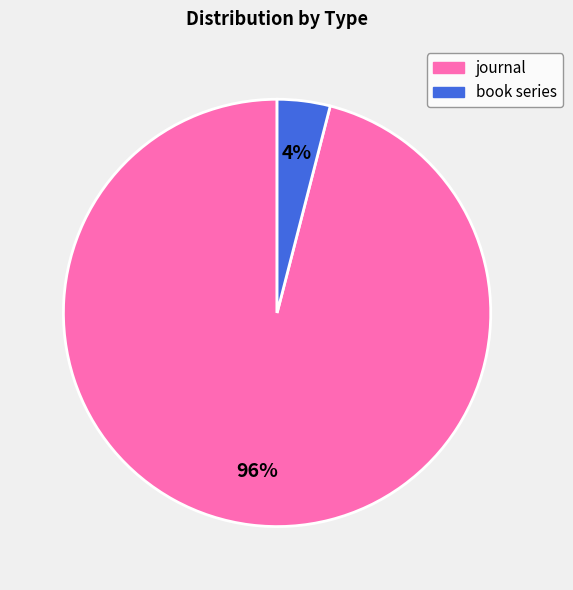

Approximately how many times larger is the value at journal compared to book series?

24.0